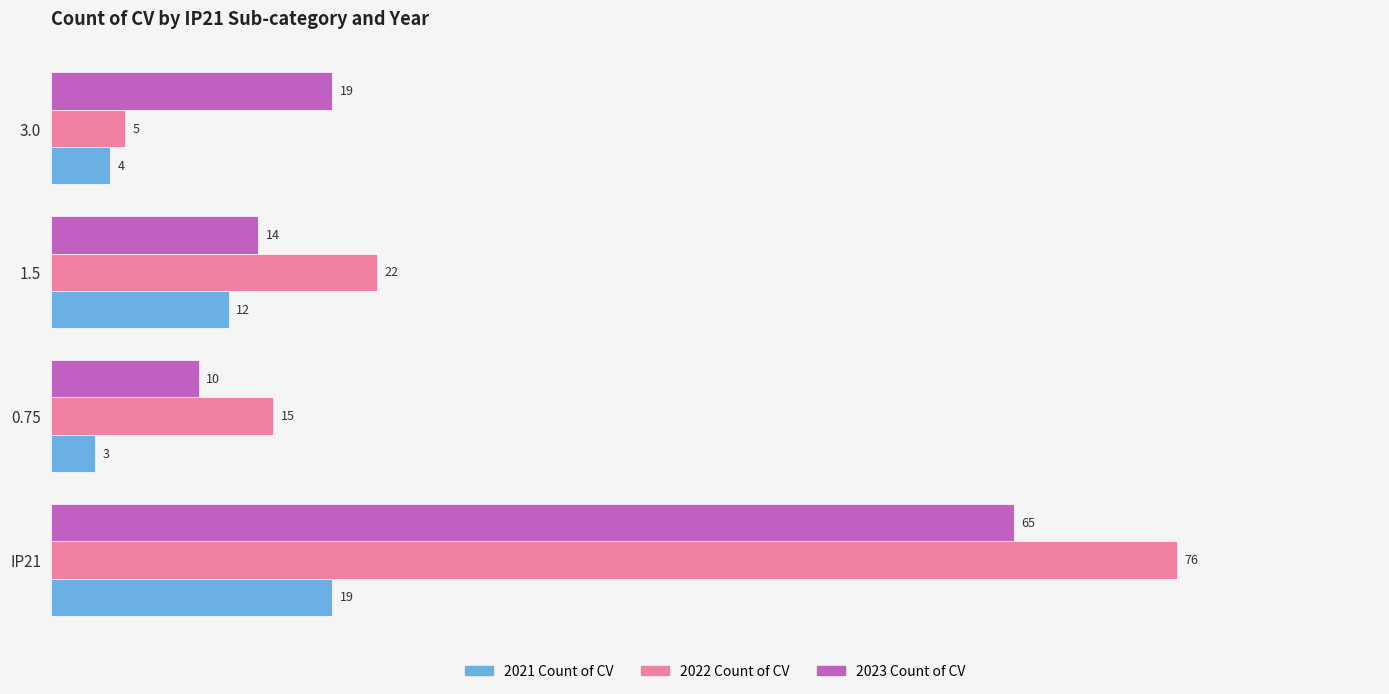

What are all the series names shown in the legend?

2021 Count of CV, 2022 Count of CV, 2023 Count of CV